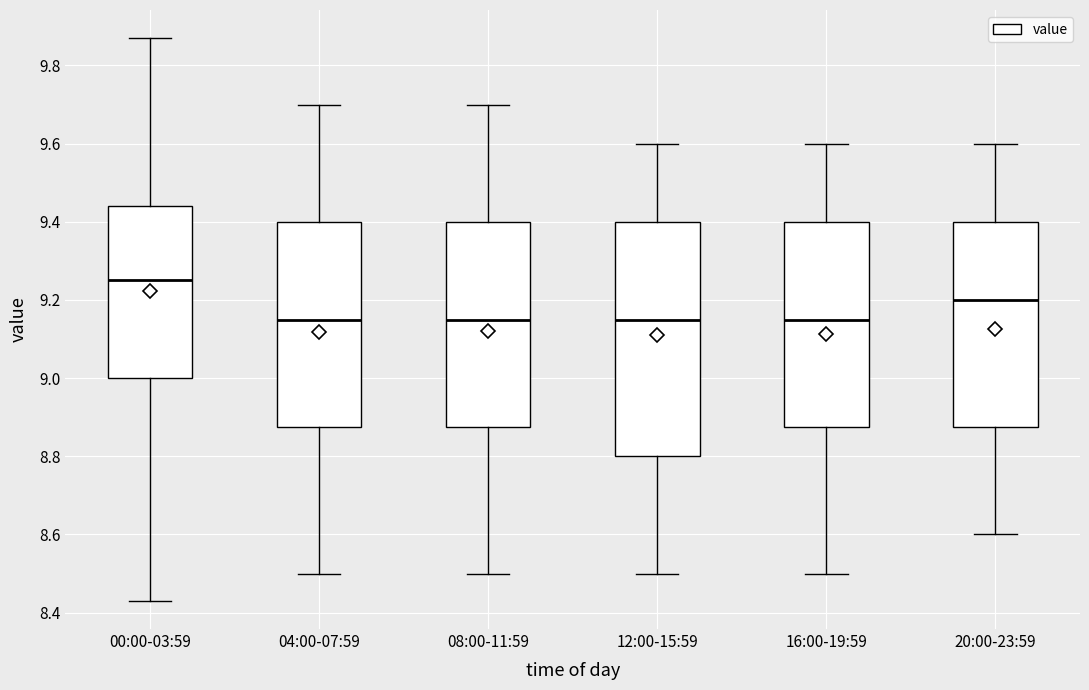

Reading left to right, read every box against the y-axis: the position of its median line, the range the box covers, and the ends of its whiskers. The values are not printed on the chart, so give them approximately, as read against the axis.

00:00-03:59: median 9.26, box 9.00 to 9.44, whiskers 8.44 to 9.88
04:00-07:59: median 9.16, box 8.88 to 9.40, whiskers 8.50 to 9.70
08:00-11:59: median 9.16, box 8.88 to 9.40, whiskers 8.50 to 9.70
12:00-15:59: median 9.16, box 8.80 to 9.40, whiskers 8.50 to 9.60
16:00-19:59: median 9.16, box 8.88 to 9.40, whiskers 8.50 to 9.60
20:00-23:59: median 9.20, box 8.88 to 9.40, whiskers 8.60 to 9.60